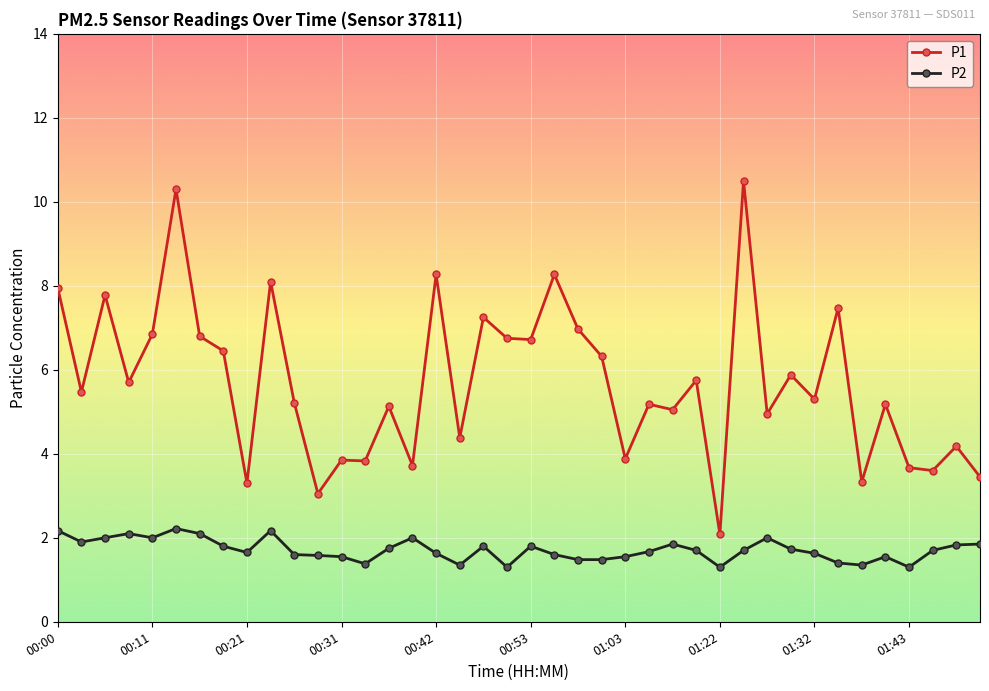

True or false: P1 has more than 0 interior local peaks.

True